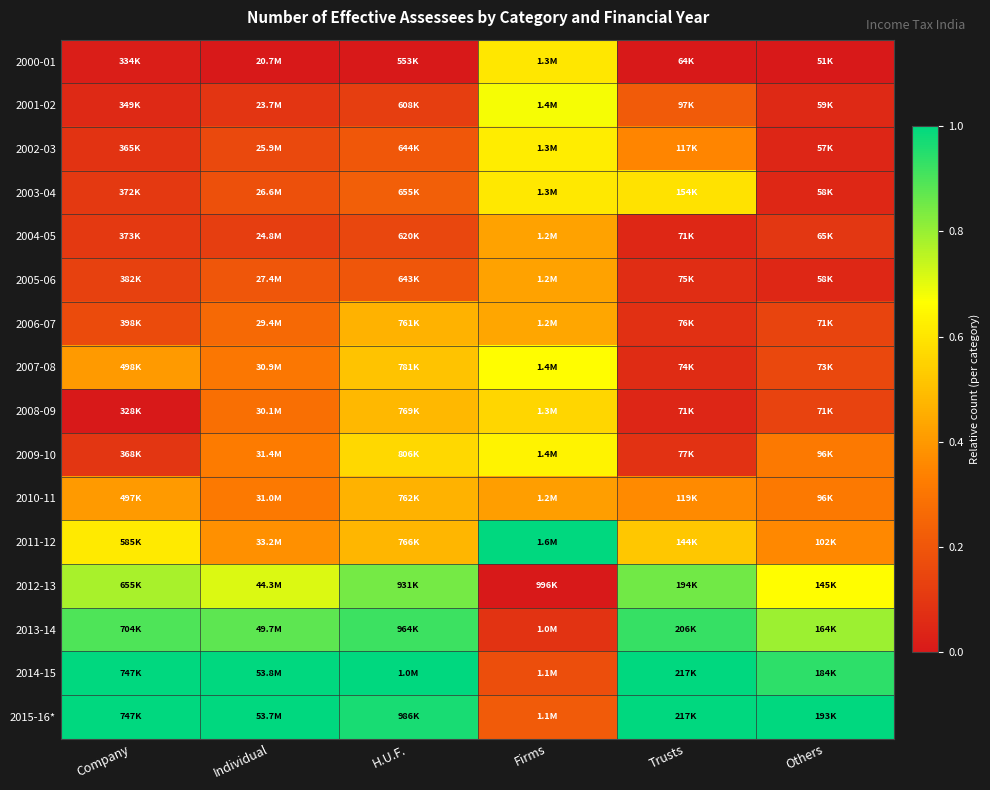

What is the total value across all series at Trusts?

6.2